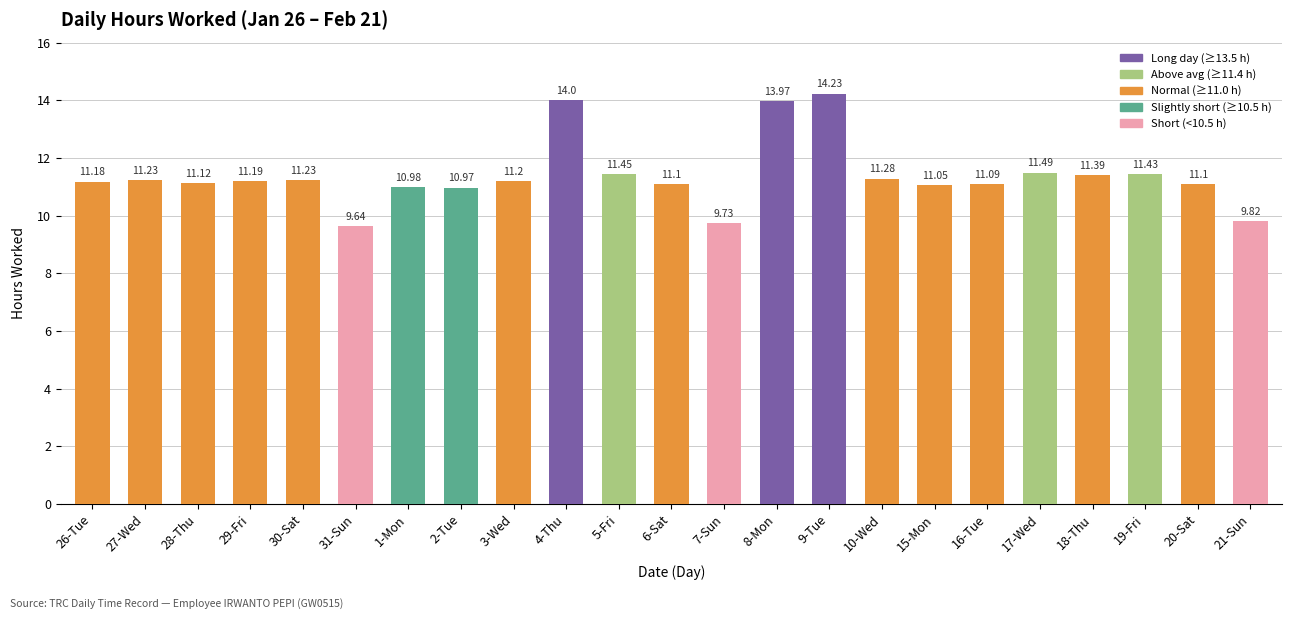

True or false: the data shows 11.0 at 2-Tue.

True